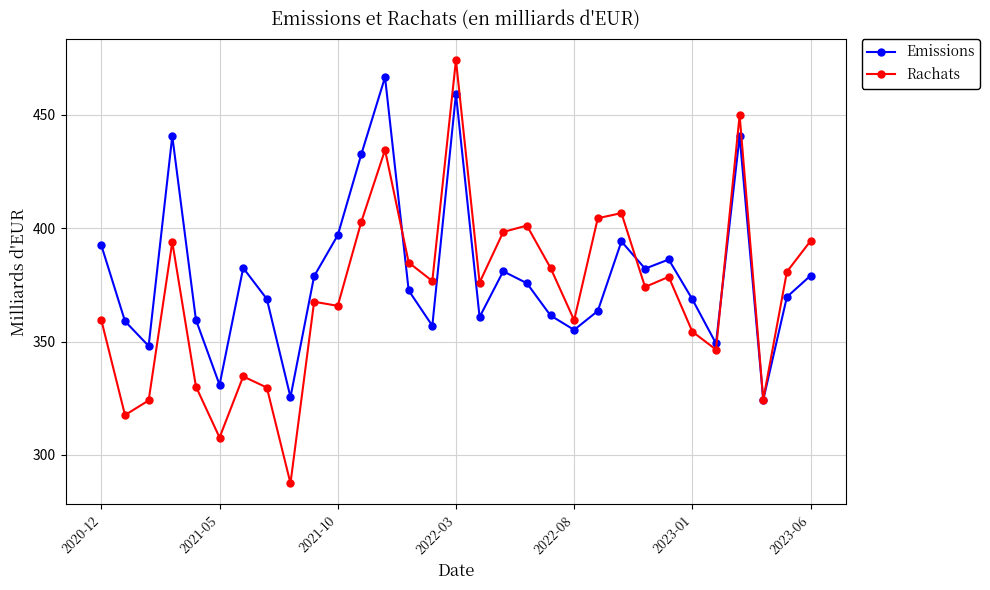

Which series has the largest range (max minus min)?

Rachats